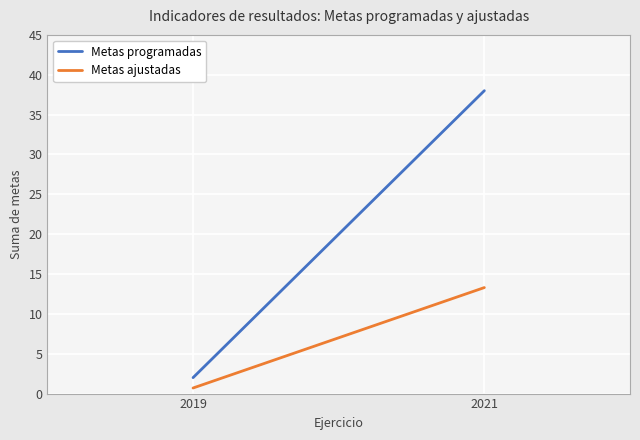

What is the value of the Metas ajustadas point at the 2nd from the left?

13.3